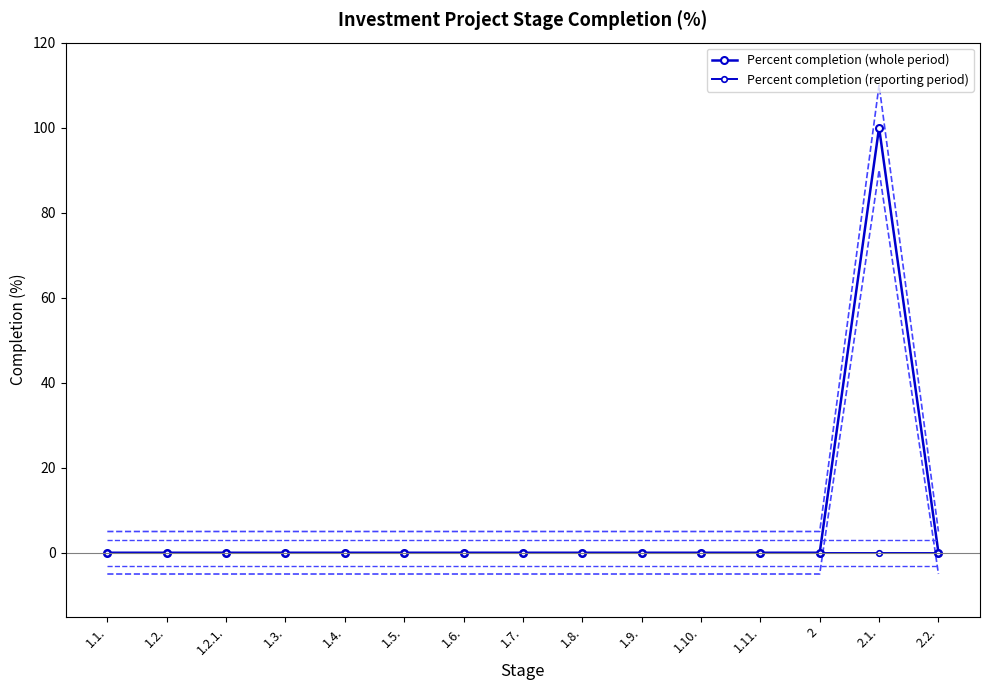

What is the label of the 10th point from the left?

1.9.